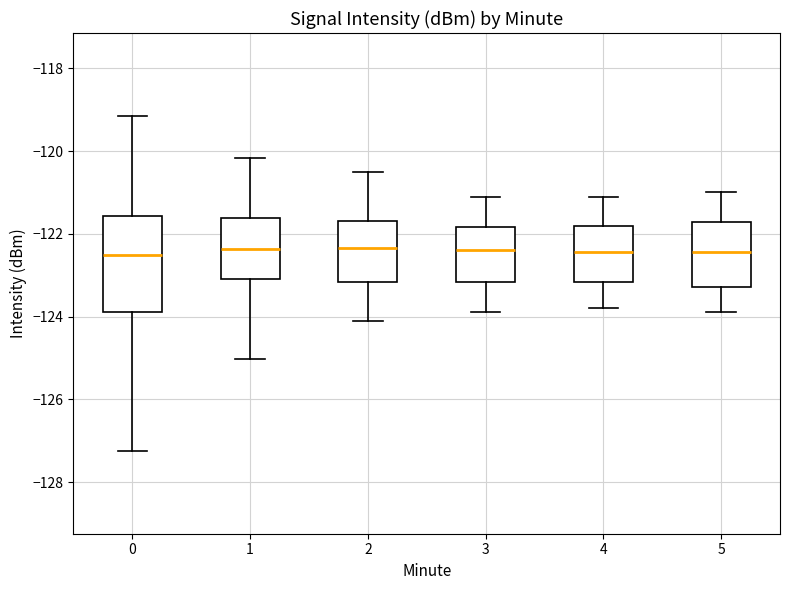

Which box is the tallest, from its lower edge to its upper edge?

0